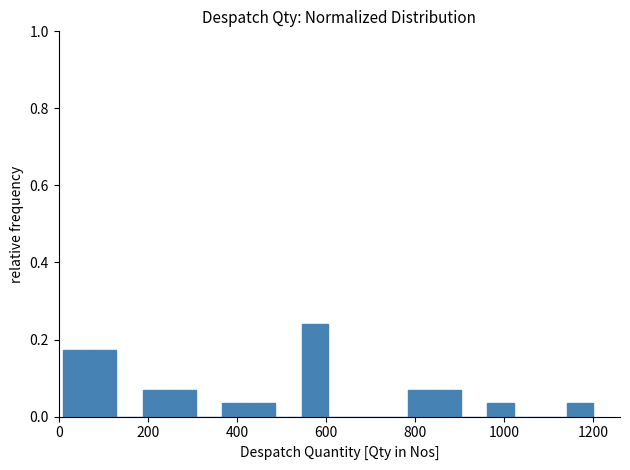

Around what value on the x-axis is the tallest bar? Give the approximate position of its centre, as read against the axis.

580